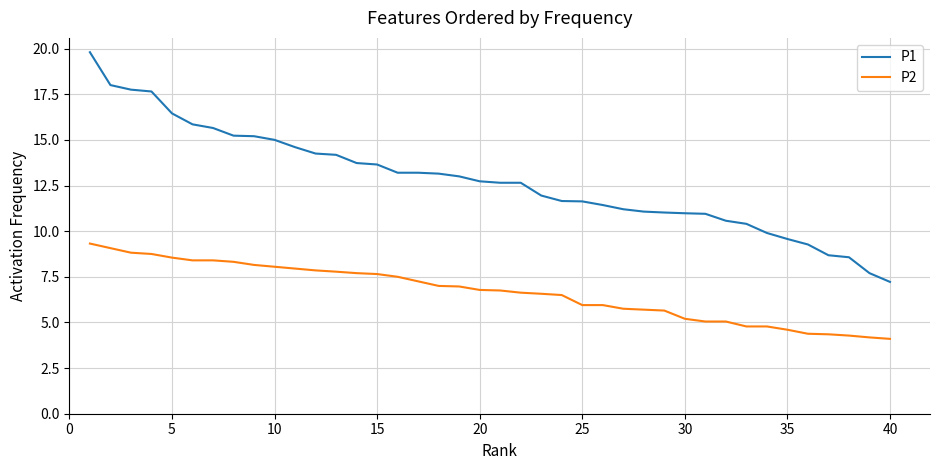

What is the difference between the second highest and second lowest values in the P2 series?

4.9